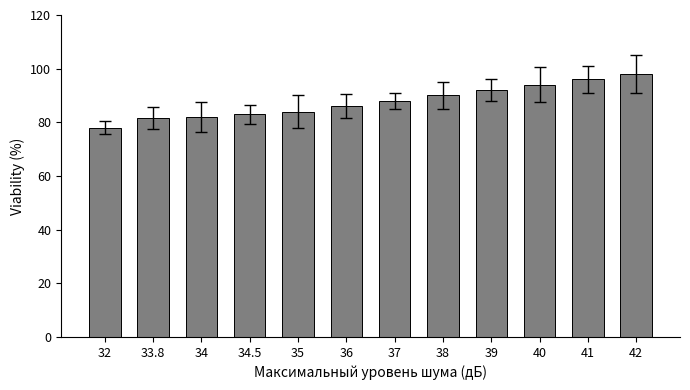

What is the difference between the values at 37 and 34?

6.0